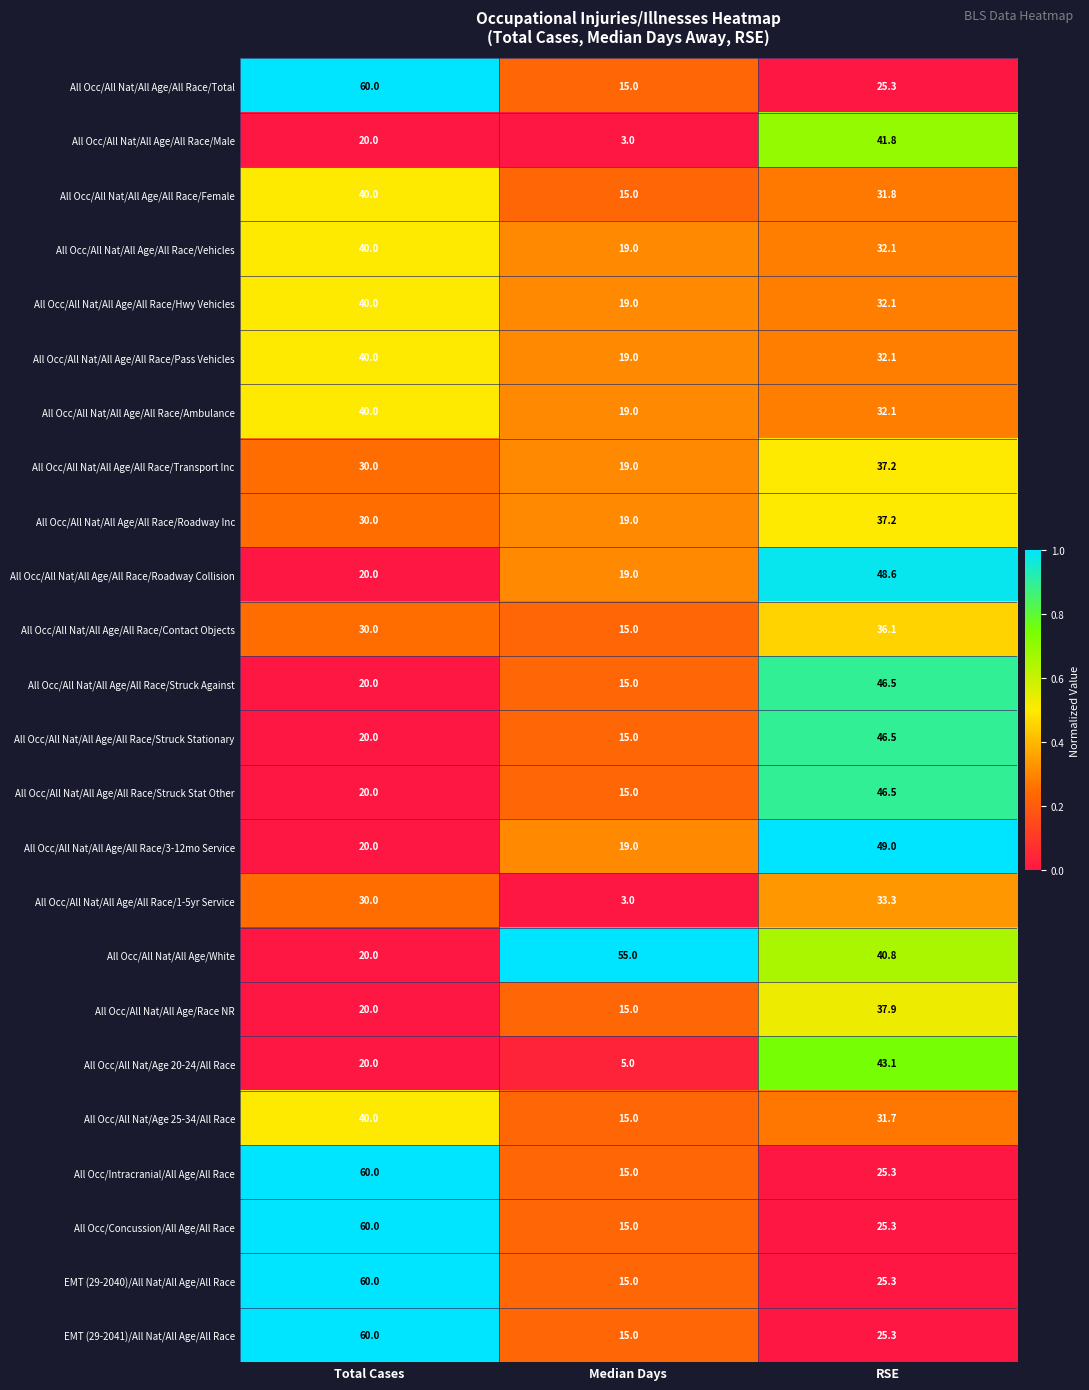

The All Occ/All Nat/All Age/All Race/Struck Stationary series shows 15.0 at Median Days. True or false?

True